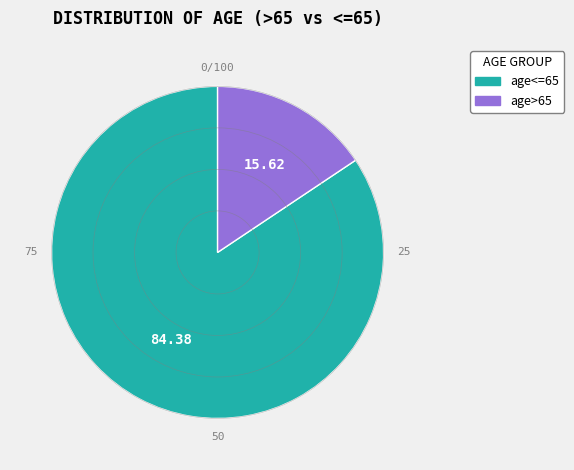

Which slice is the smallest?

age>65